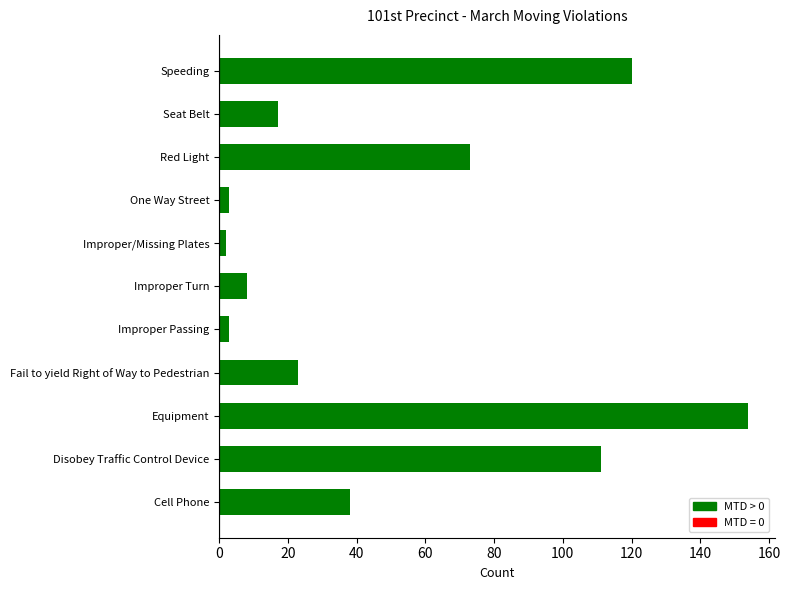

What is the change in value from Cell Phone to Speeding?

+82